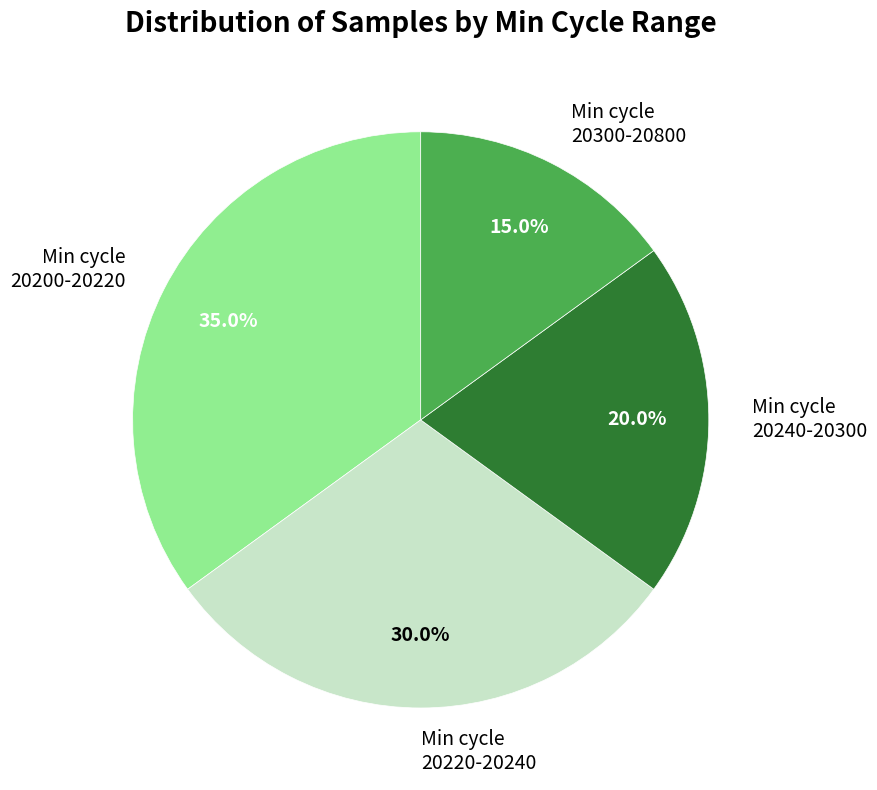

Does any single category account for the majority?

No